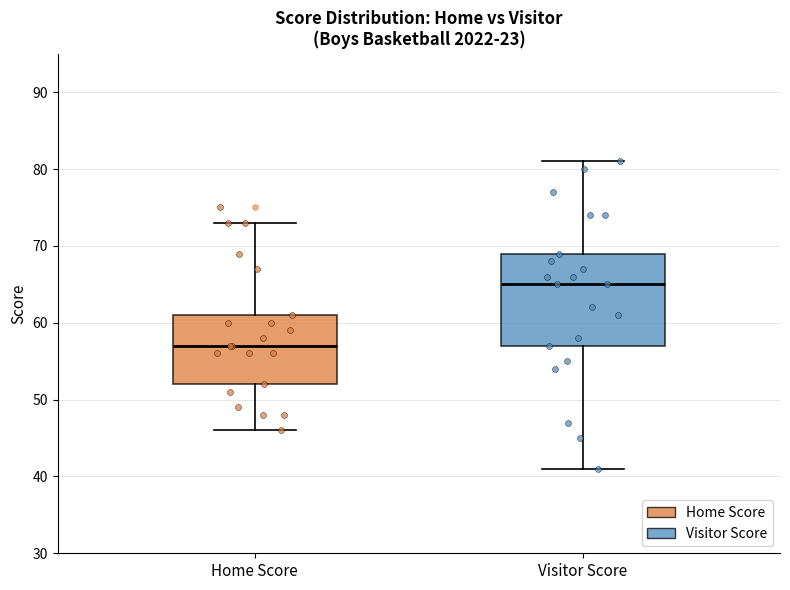

Which box is the tallest, from its lower edge to its upper edge?

Visitor Score